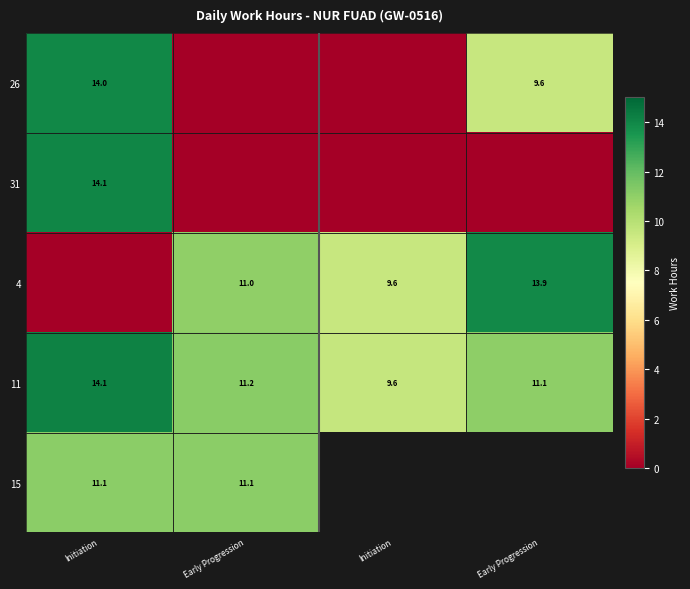

Which has a higher value, Initiation or Early Progression?

Initiation